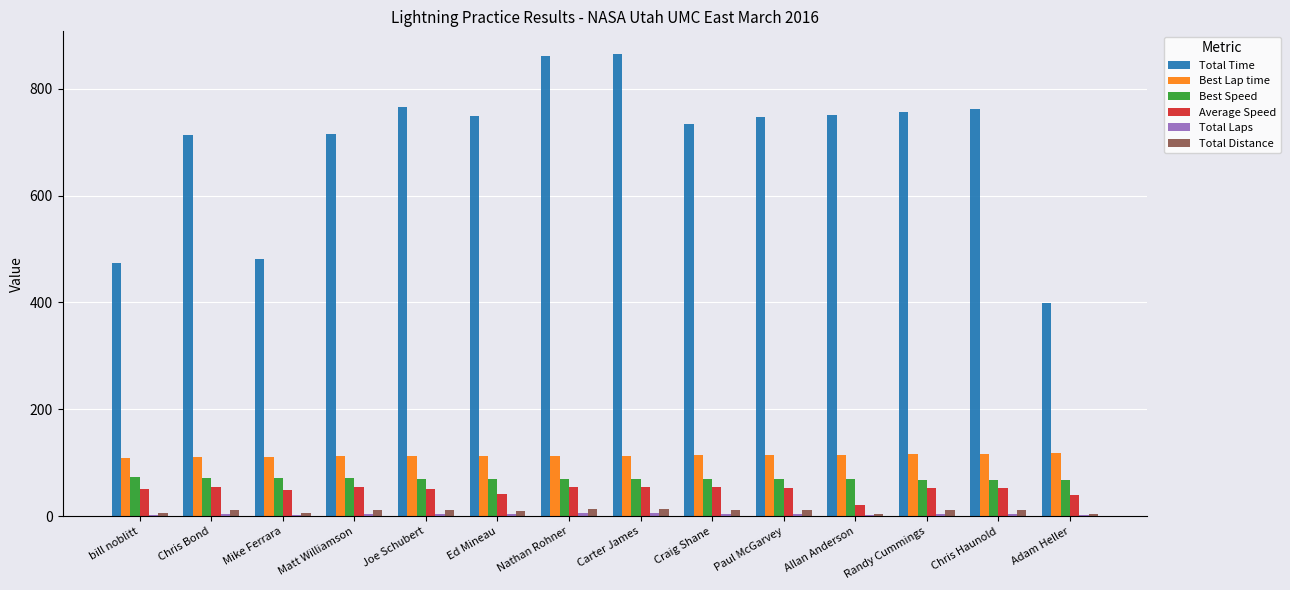

What is the maximum value shown in the chart?

864.2